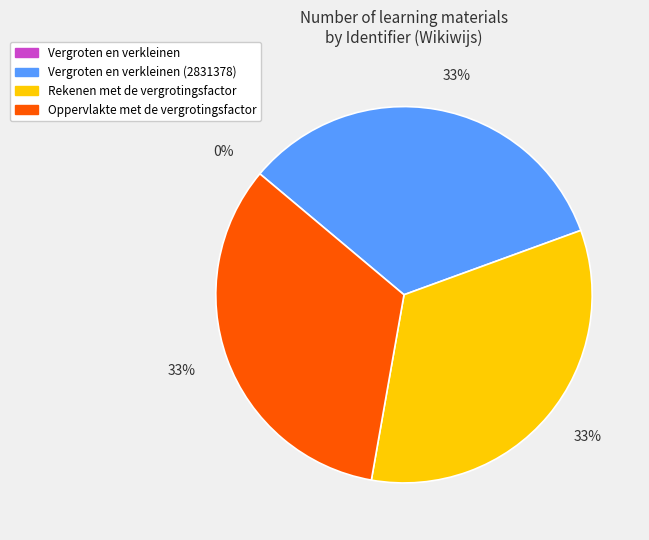

True or false: Oppervlakte met de vergrotingsfactor accounts for 44% of the total.

False